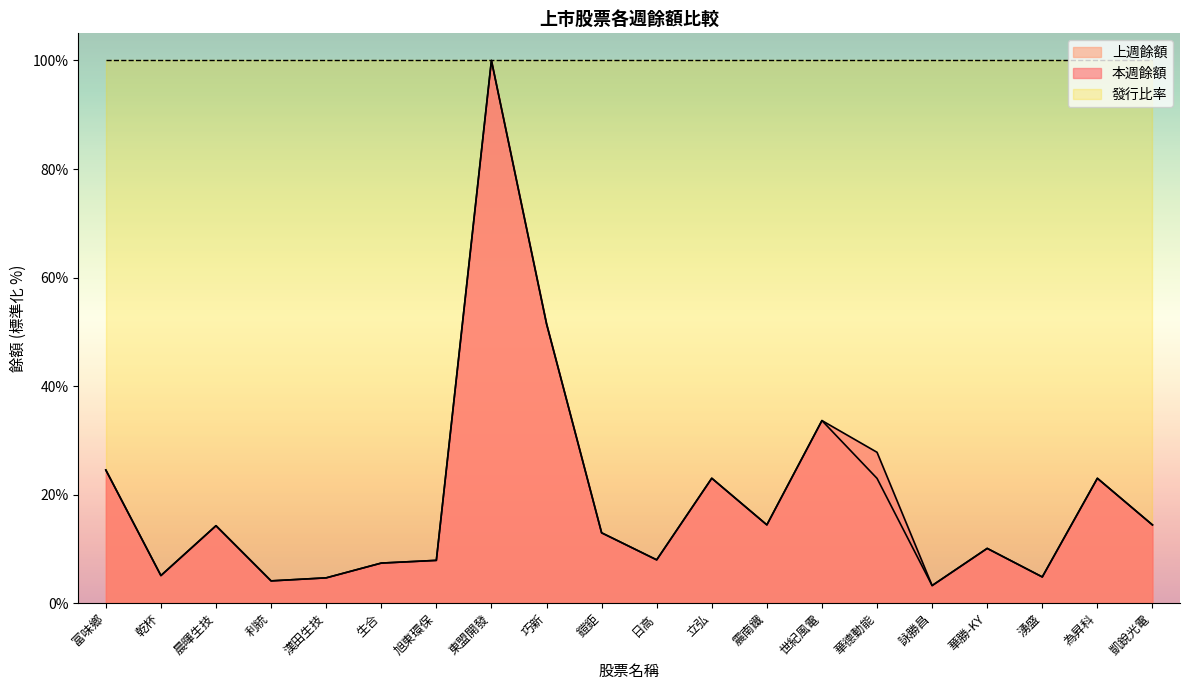

The 本週餘額 series shows 6.5 at 漢田生技. True or false?

False